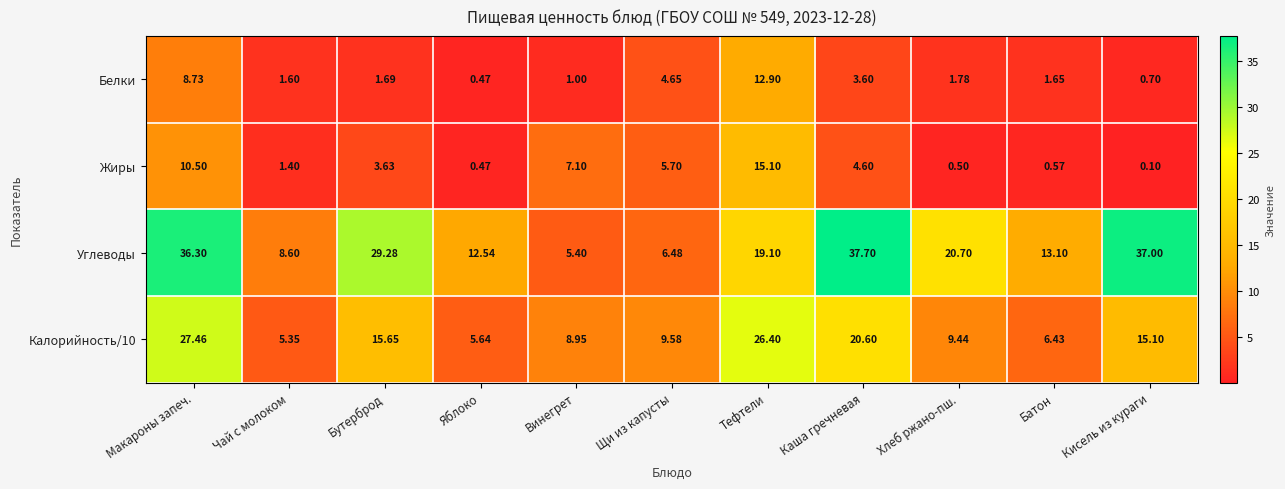

What is the difference between the highest and lowest values at Тефтели?

13.5